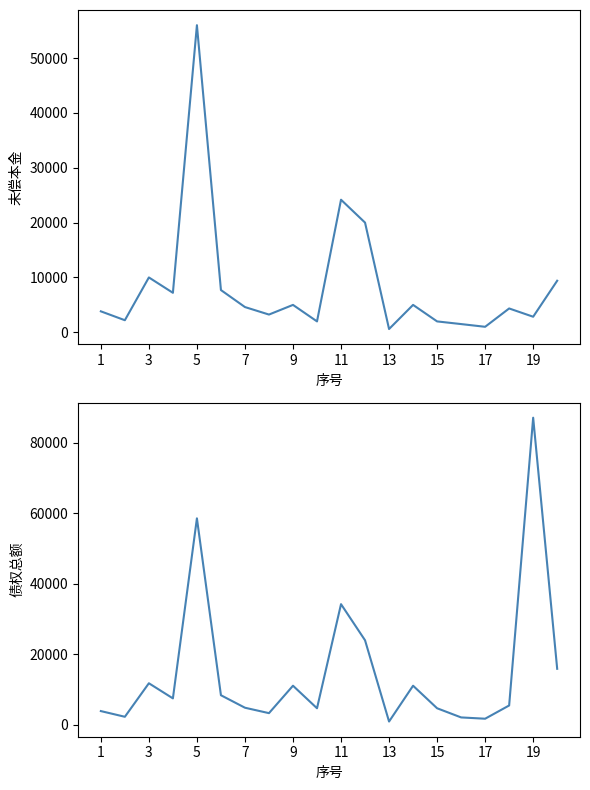

Rank the series by their maximum value, from highest to lowest.

债权总额, 未偿本金